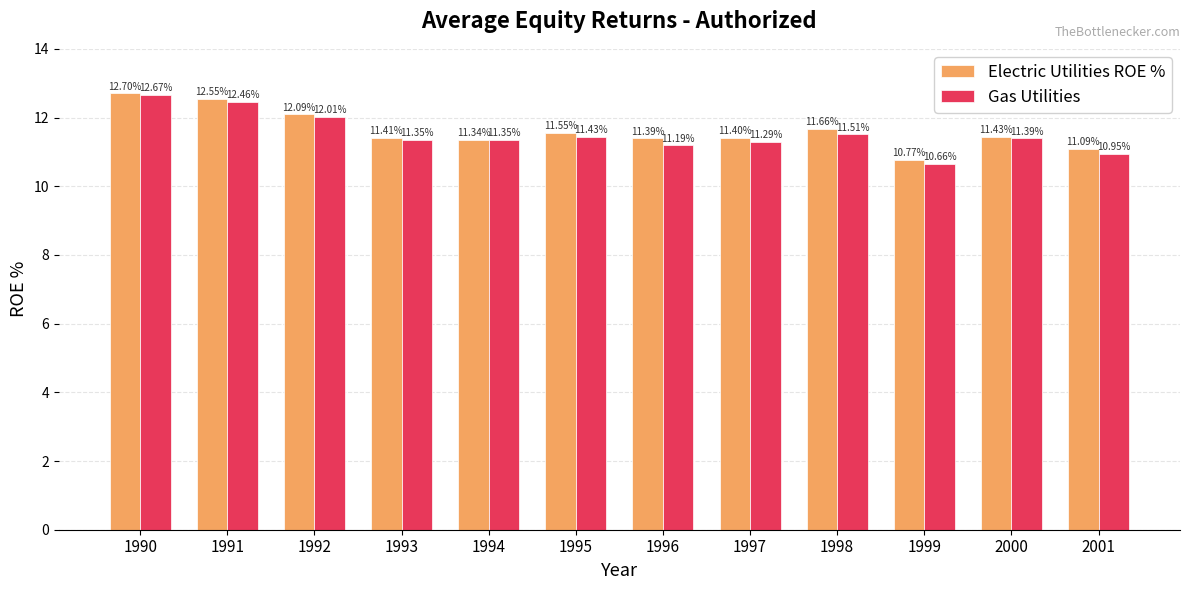

How many groups of bars are there?

12